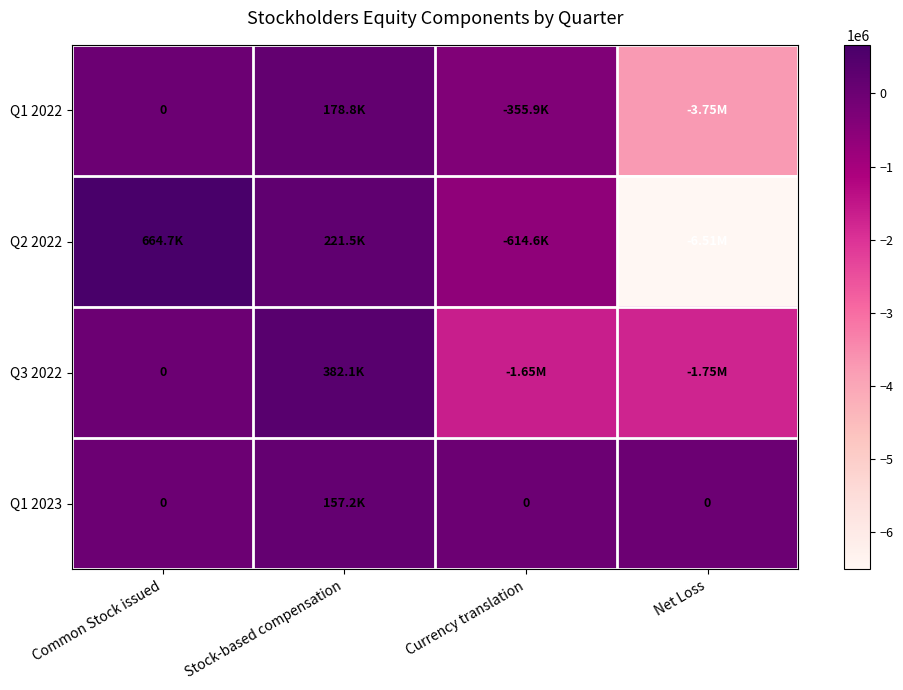

What is the difference between the Q1 2022 values at Stock-based compensation and Common Stock issued?

178778